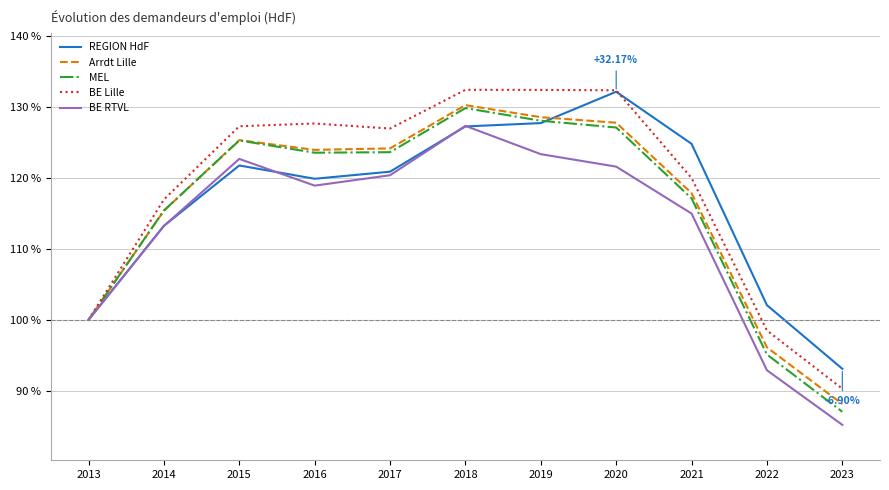

What is the average value of the REGION HdF series?

116.6